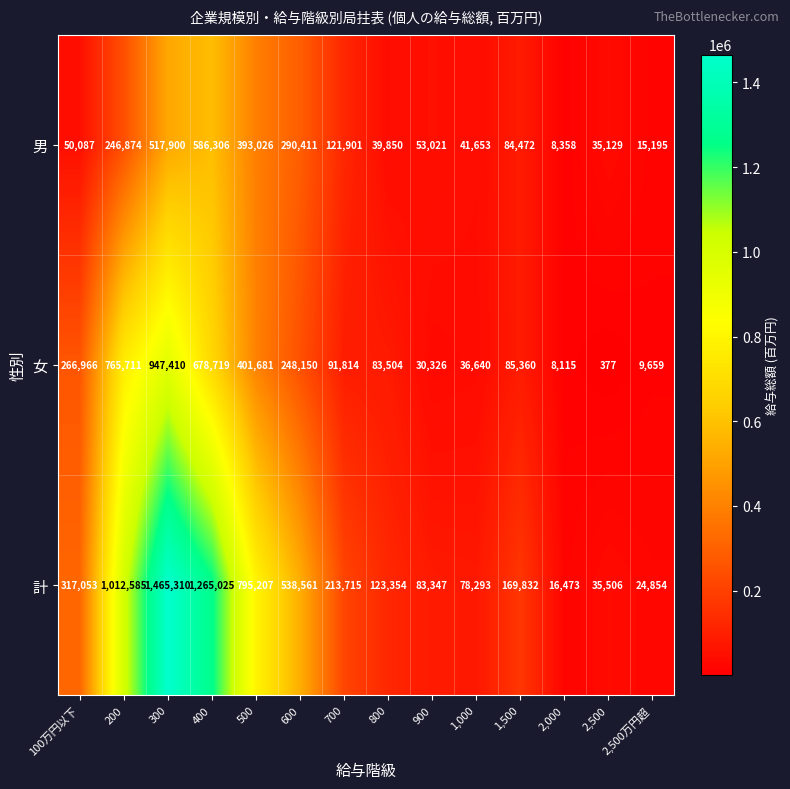

How many distinct data groups are displayed?

3